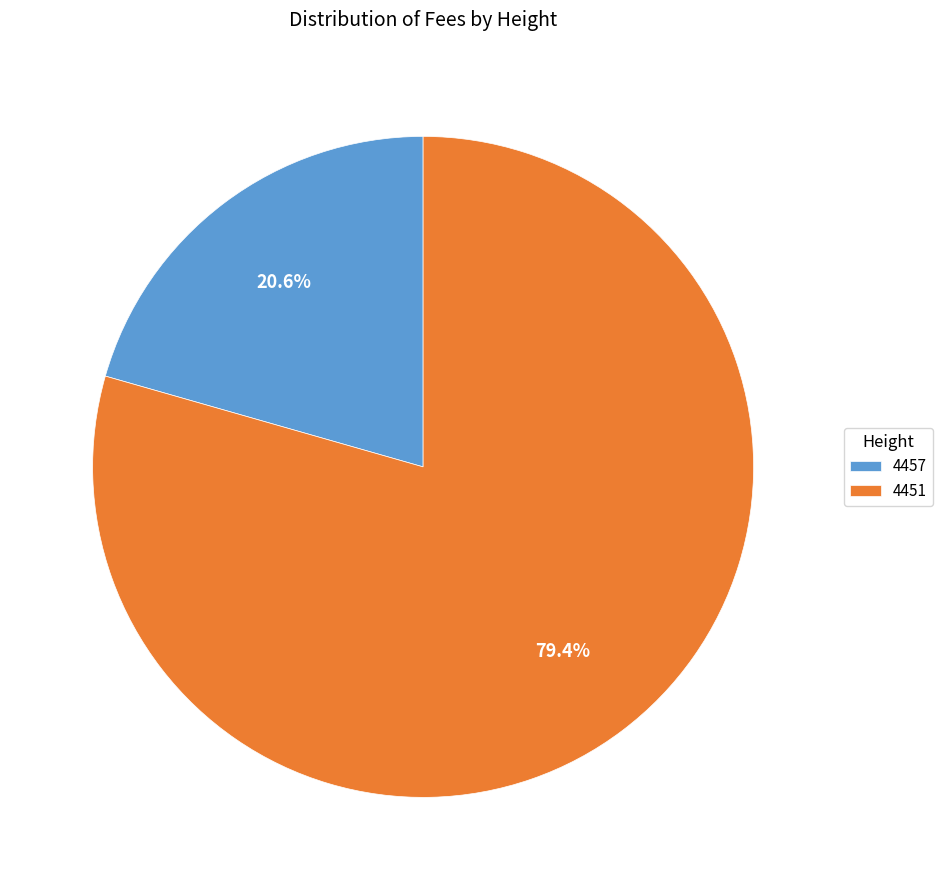

Does 4457 account for over 50% of the chart?

No